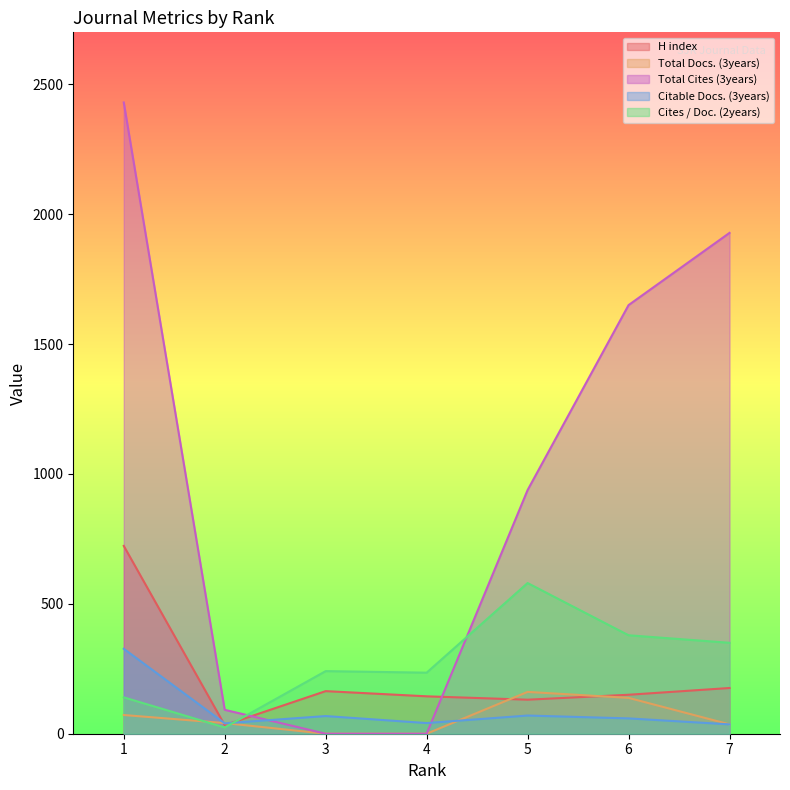

What is the difference between the maximum and minimum values in the Total Cites (3years) series?

2430